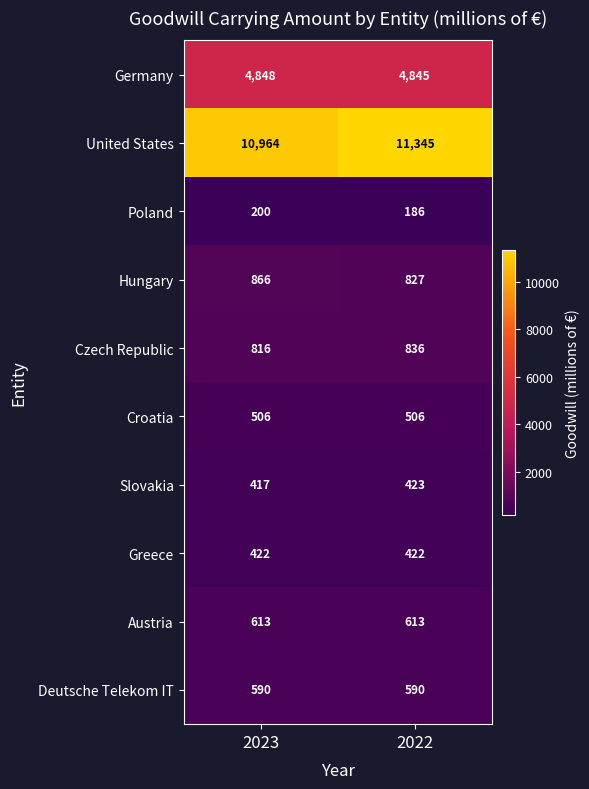

Rank the series at 2022 from highest to lowest value.

United States, Germany, Czech Republic, Hungary, Austria, Deutsche Telekom IT, Croatia, Slovakia, Greece, Poland